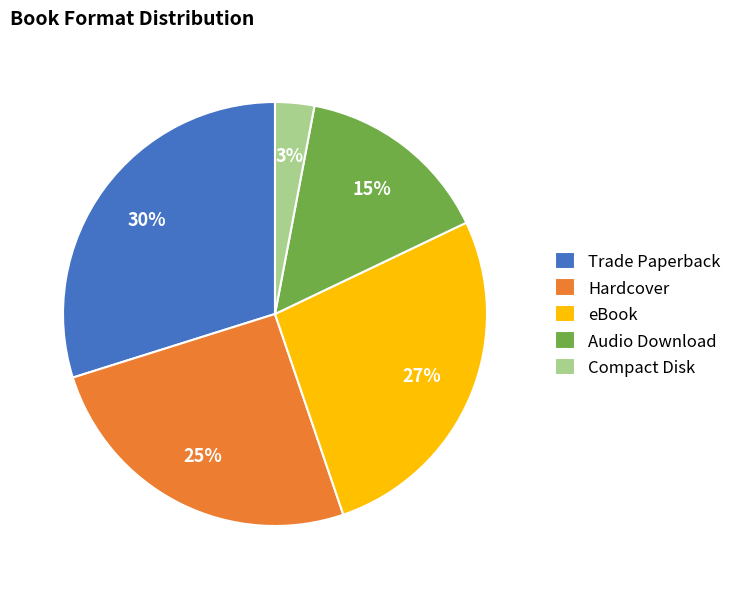

Do Hardcover and Audio Download together represent more than half of the pie?

No